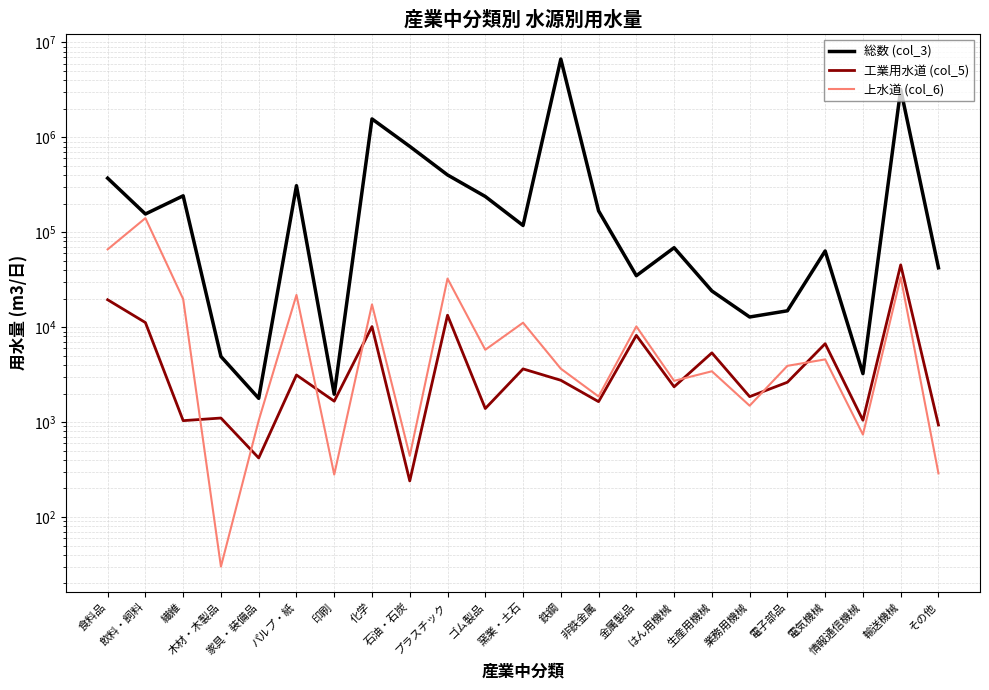

True or false: 上水道 (col_6) and 総数 (col_3) intersect in this chart.

False